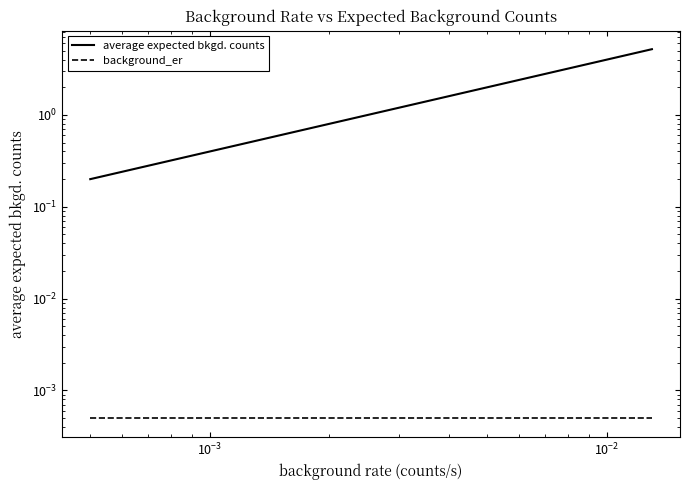

Which series has the largest range (max minus min)?

average expected bkgd. counts